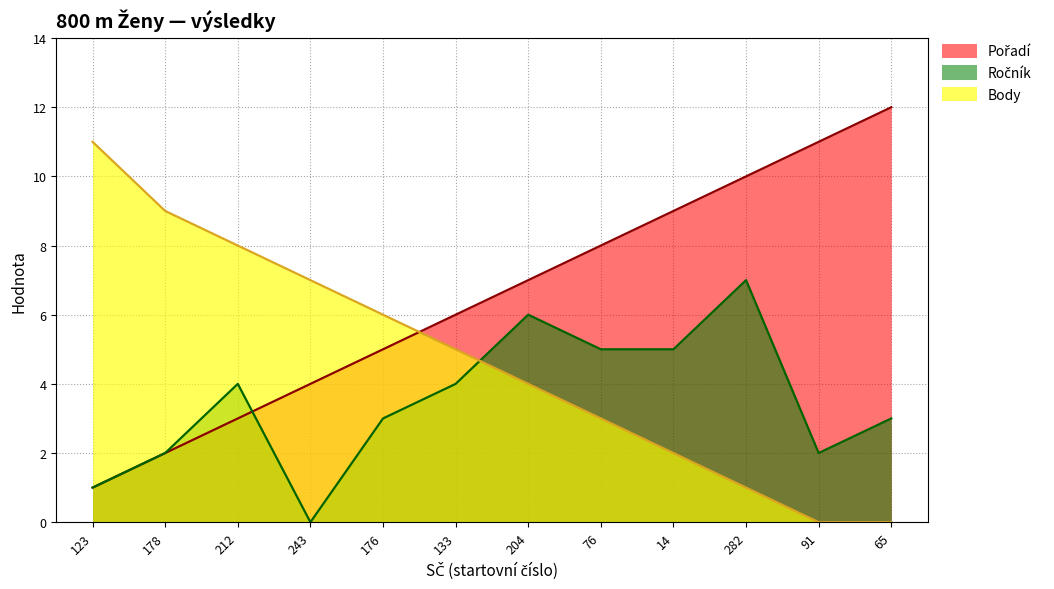

How many lines are shown in the chart?

3